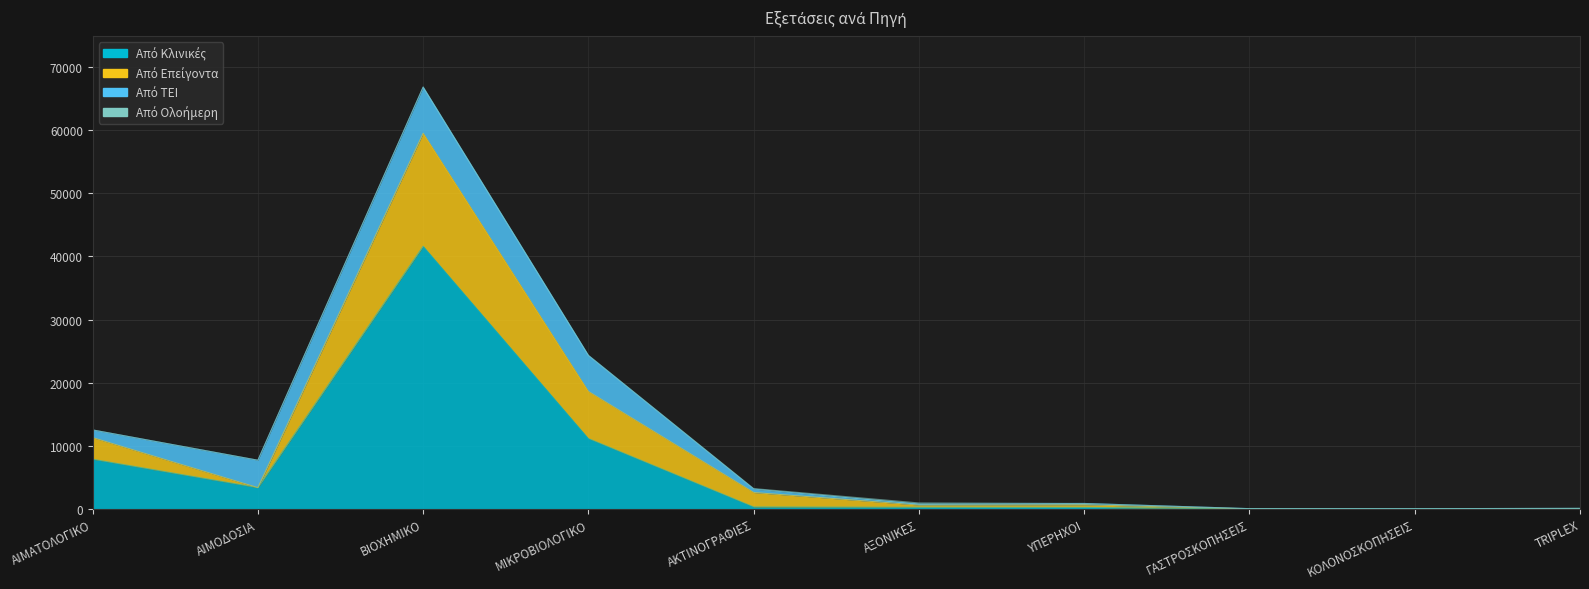

True or false: Από Κλινικές has a value of 332 at ΑΚΤΙΝΟΓΡΑΦΙΕΣ.

True